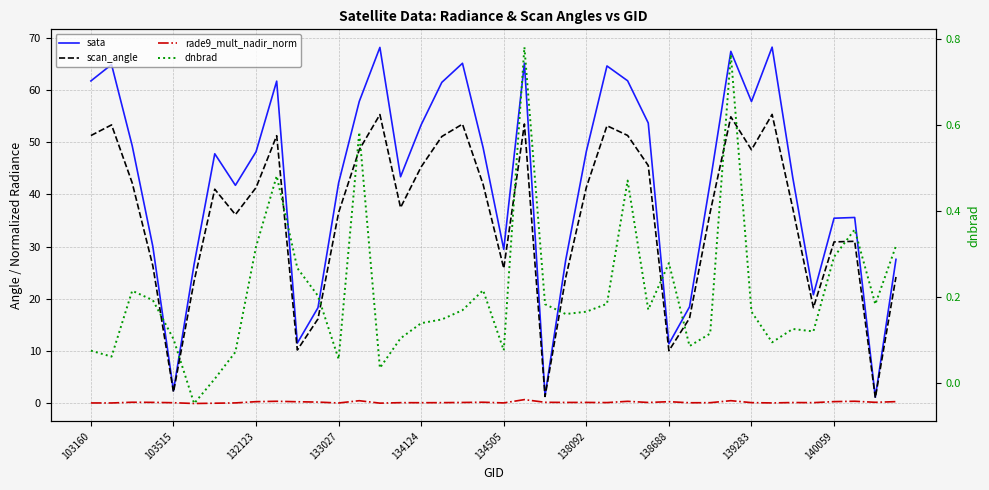

At which label is rade9_mult_nadir_norm closest to 0?

138092